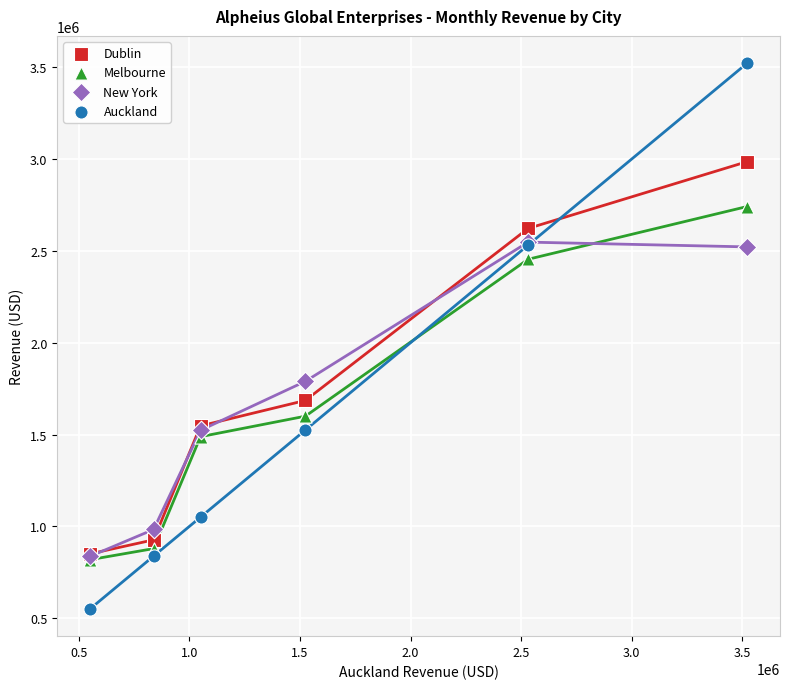

In the Dublin series, what Y value is closest to 1918001?

1685548